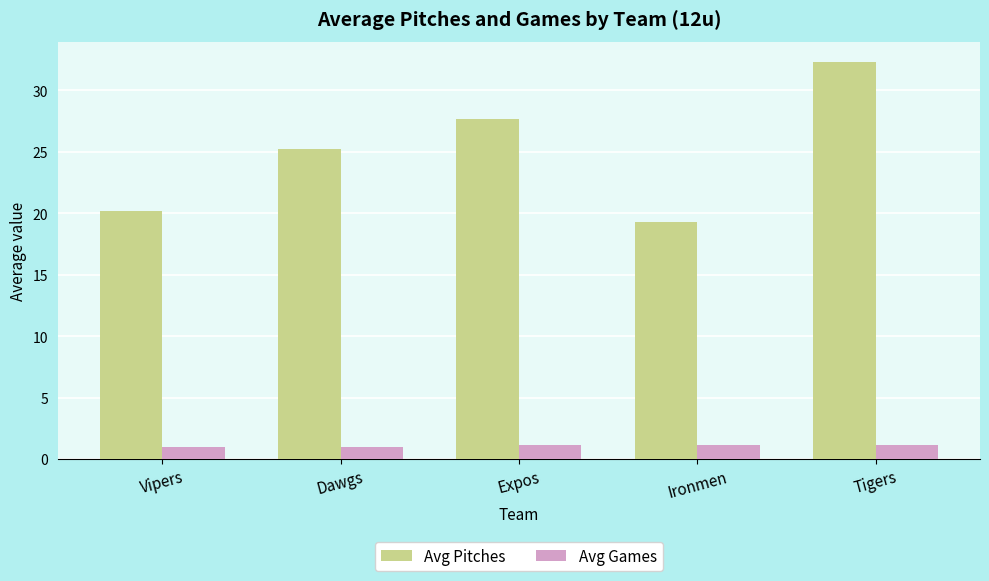

At Tigers, list the series in order from largest to smallest.

Avg Pitches, Avg Games